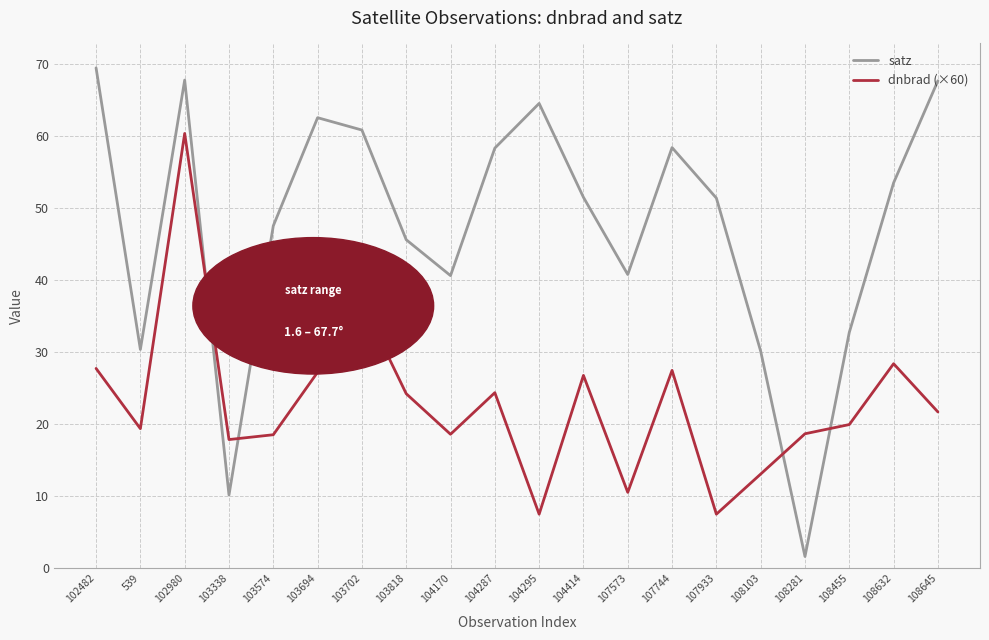

Between 104295 and 107573, which series saw the biggest shift?

satz